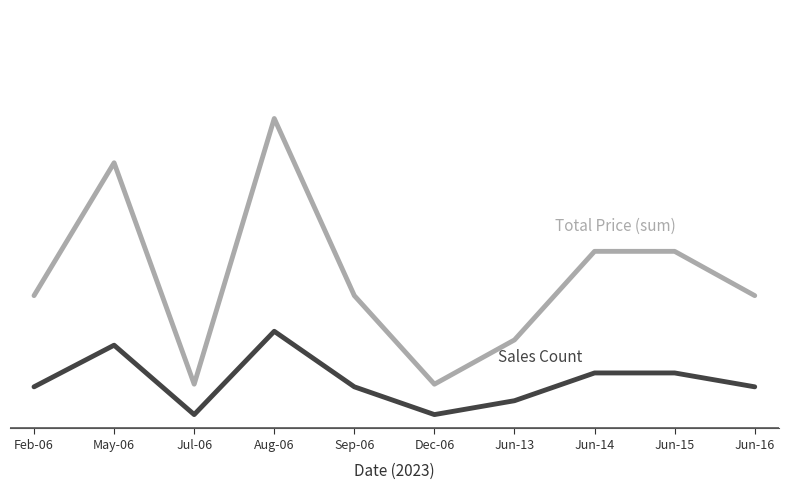

Is this an area chart (filled region under the line)?

No